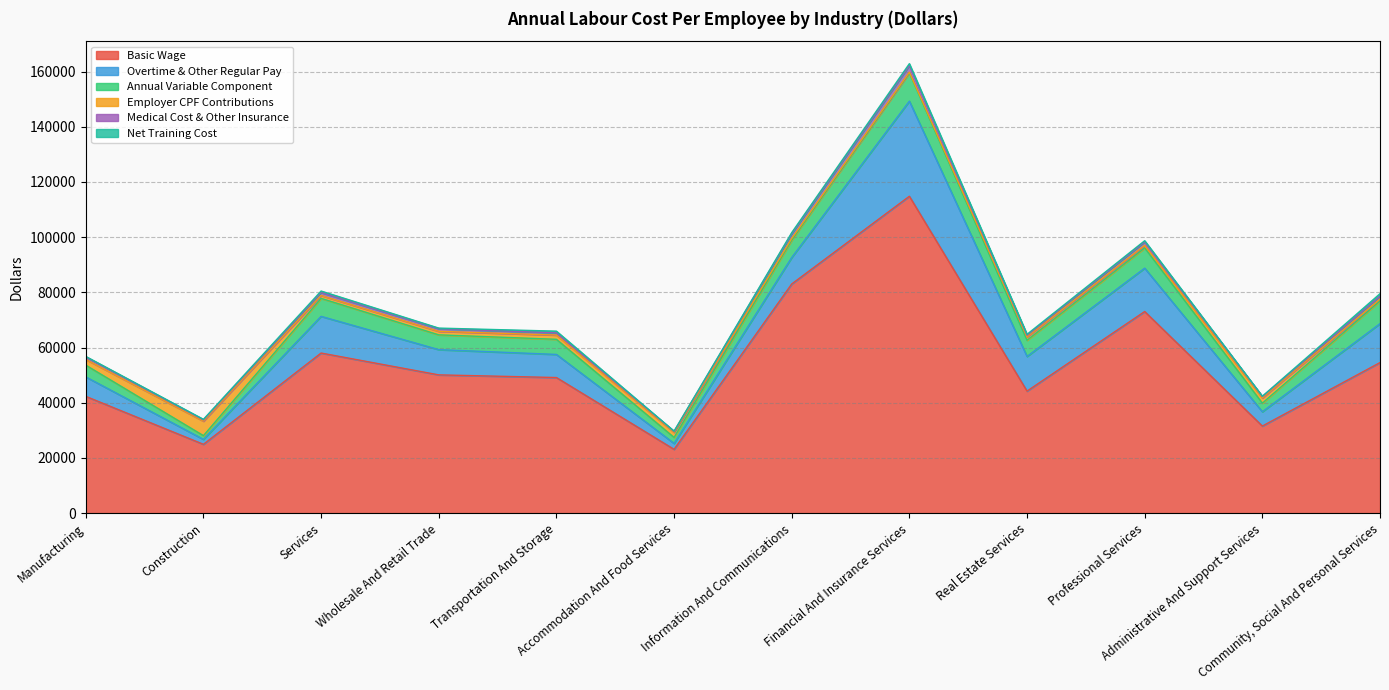

What is the difference between the maximum and minimum values in the Medical Cost & Other Insurance series?

2052